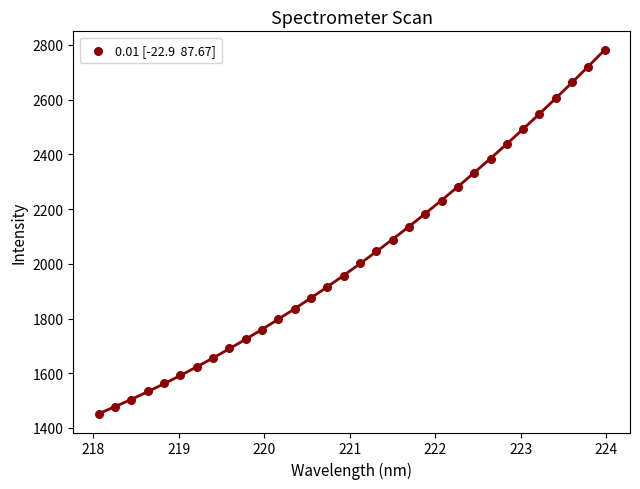

What is the range of X values (max minus min)?

5.9